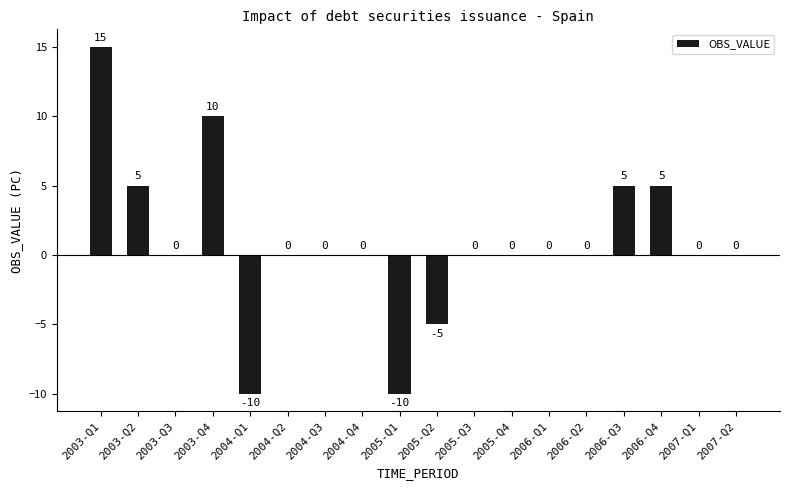

What is the sum of the values at 2005-Q1 and 2004-Q3?

-10